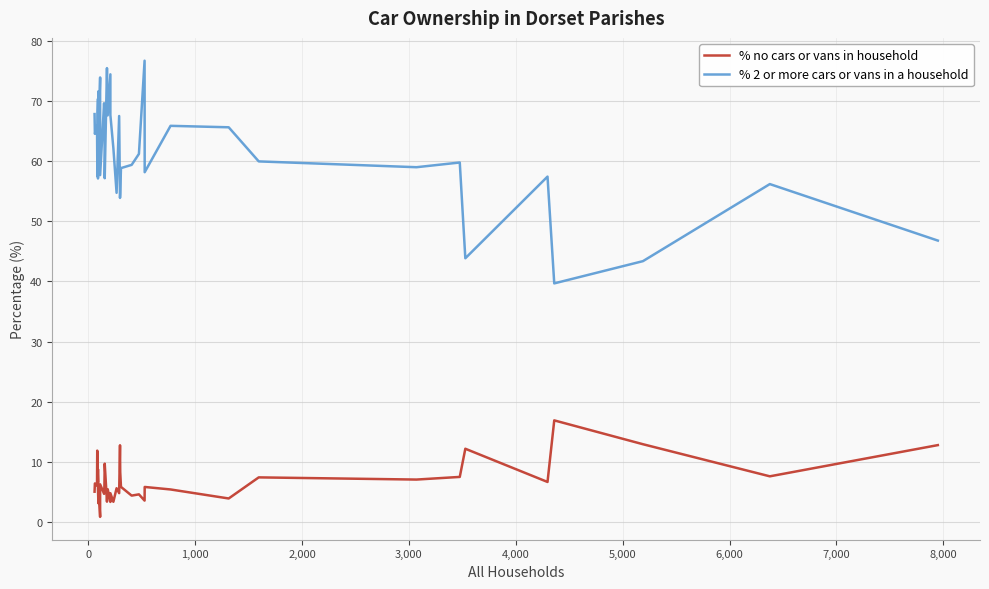

The value of % no cars or vans in household at 9,000 is 1.4. True or false?

False